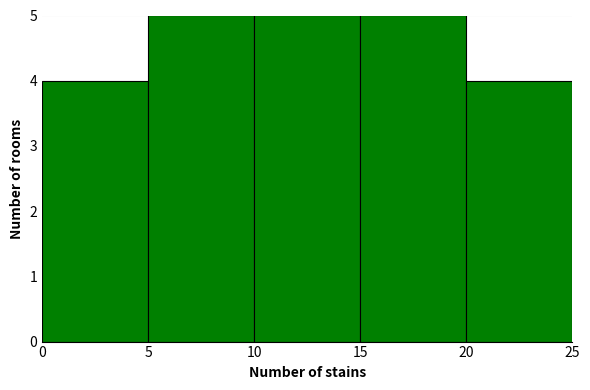

Reading left to right, transcribe this chart: for each bar, give the range it covers on the x-axis and its height. The values are not printed on the chart, so give them approximately, as read against the axis.

0 to 5: 4
5 to 10: 5
10 to 15: 5
15 to 20: 5
20 to 25: 4